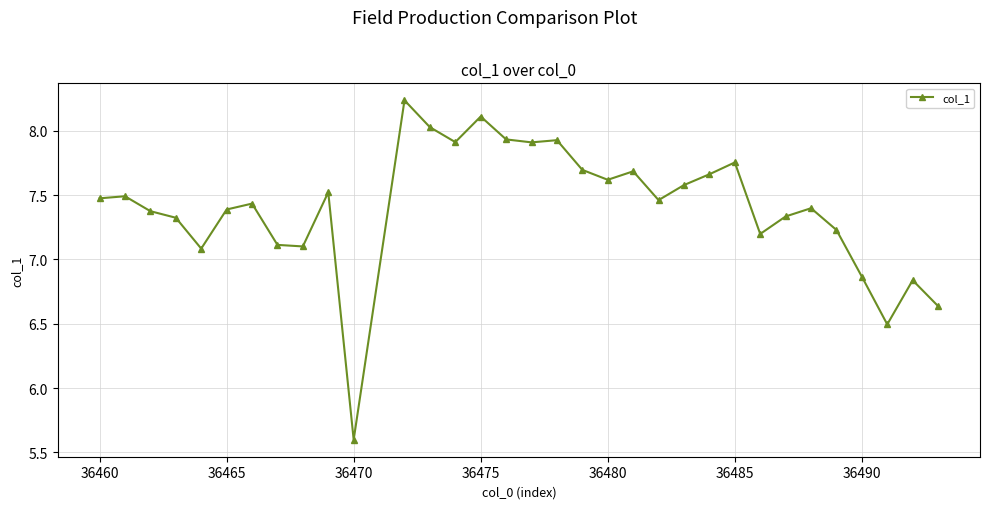

What is the difference between the maximum and second lowest values?

1.7